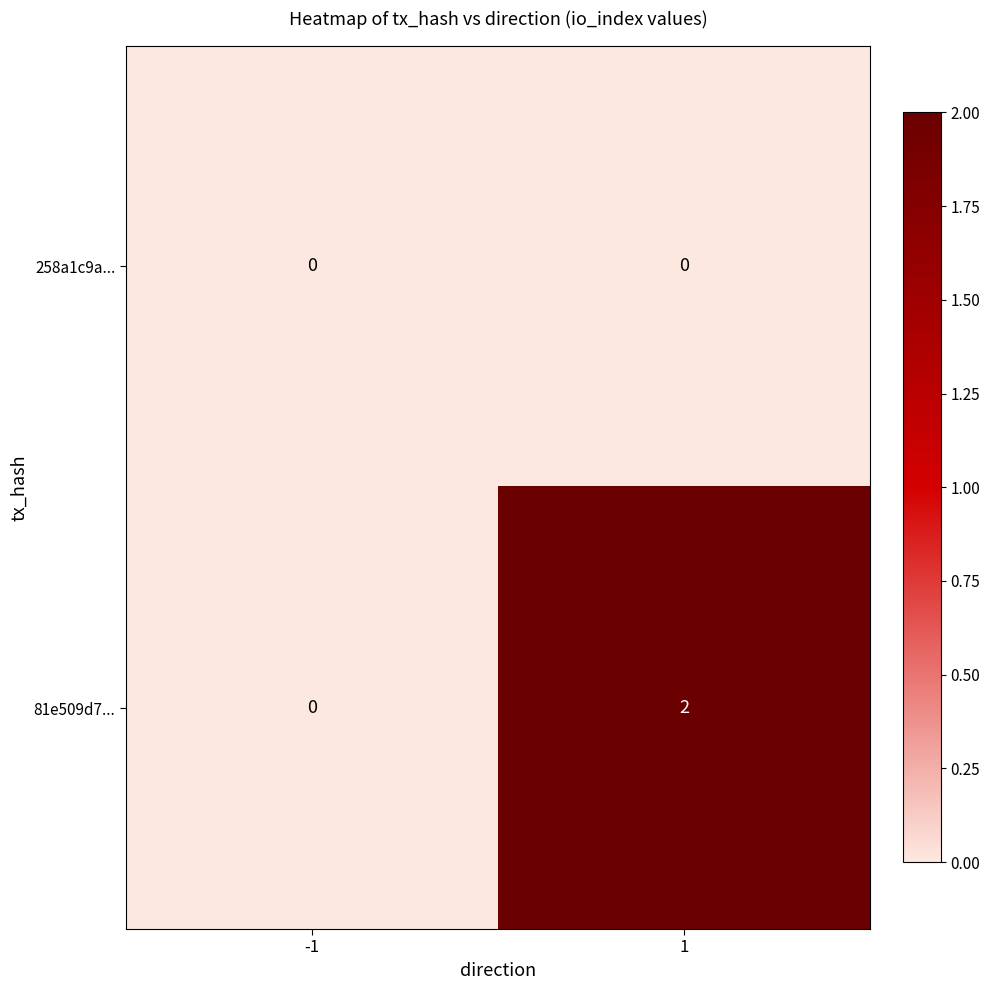

Which series has the widest spread of values?

81e509d7...